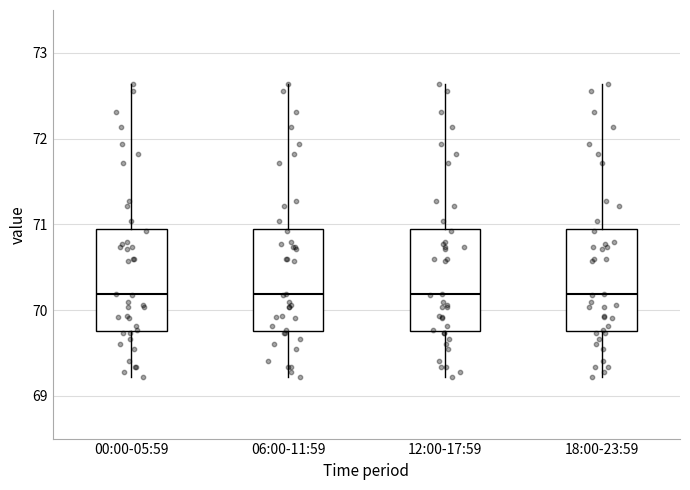

Reading left to right, transcribe this box plot: for each box, give where its median line is, the range the box spans, and where its two whiskers end, as read against the y-axis. The values are not printed on the chart, so give them approximately, as read against the axis.

00:00-05:59: median 70.2, box 69.8 to 71.0, whiskers 69.2 to 72.6
06:00-11:59: median 70.2, box 69.8 to 71.0, whiskers 69.2 to 72.6
12:00-17:59: median 70.2, box 69.8 to 71.0, whiskers 69.2 to 72.6
18:00-23:59: median 70.2, box 69.8 to 71.0, whiskers 69.2 to 72.6